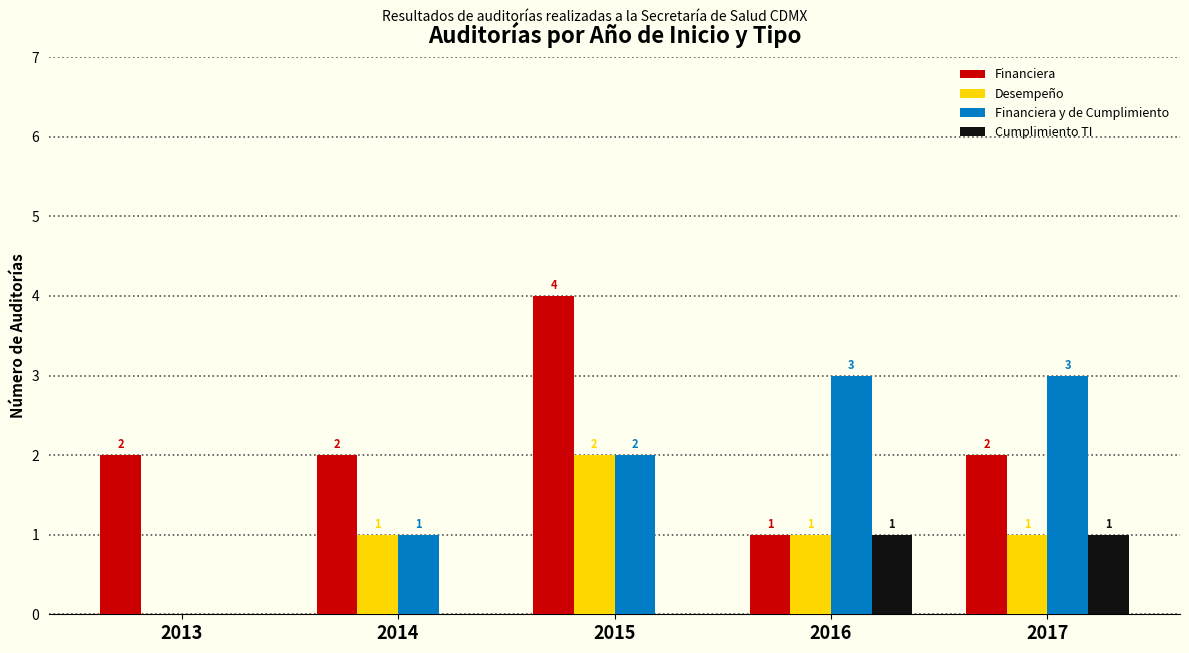

Count the number of categories in the chart.

5